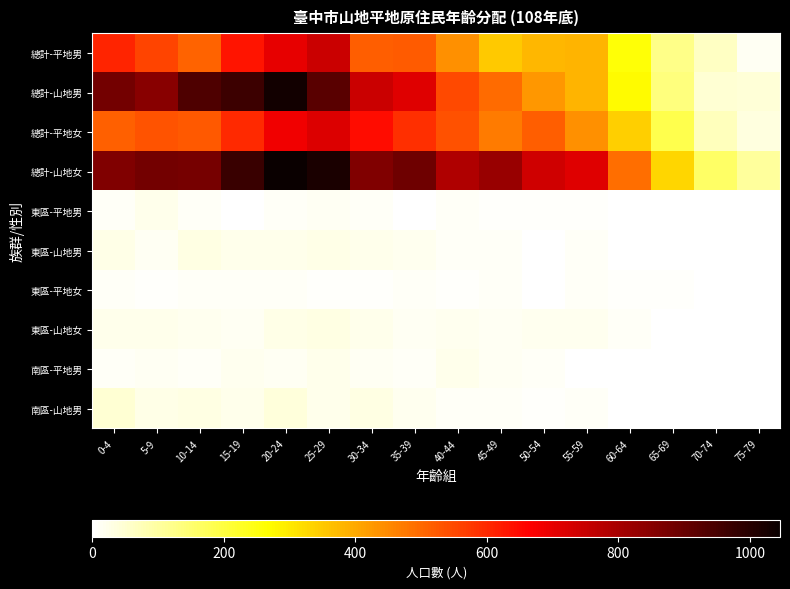

Reading left to right, extract all data points from this chart.

總計-平地男: 0-4=607	5-9=557	10-14=510	15-19=630	20-24=700	25-29=745	30-34=515	35-39=520	40-44=439	45-49=348	50-54=379	55-59=381	60-64=259	65-69=124	70-74=62	75-79=14
總計-山地男: 0-4=880	5-9=849	10-14=938	15-19=968	20-24=1033	25-29=923	30-34=746	35-39=711	40-44=548	45-49=498	50-54=428	55-59=382	60-64=270	65-69=137	70-74=48	75-79=41
總計-平地女: 0-4=514	5-9=533	10-14=526	15-19=599	20-24=685	25-29=716	30-34=644	35-39=592	40-44=536	45-49=470	50-54=517	55-59=438	60-64=343	65-69=184	70-74=72	75-79=33
總計-山地女: 0-4=862	5-9=880	10-14=875	15-19=972	20-24=1046	25-29=1020	30-34=862	35-39=889	40-44=786	45-49=822	50-54=737	55-59=714	60-64=491	65-69=328	70-74=162	75-79=103
東區-平地男: 0-4=11	5-9=23	10-14=10	15-19=4	20-24=11	25-29=14	30-34=10	35-39=4	40-44=11	45-49=5	50-54=7	55-59=6	60-64=3	65-69=0	70-74=0	75-79=0
東區-山地男: 0-4=25	5-9=15	10-14=31	15-19=24	20-24=21	25-29=25	30-34=22	35-39=19	40-44=12	45-49=11	50-54=4	55-59=9	60-64=3	65-69=2	70-74=0	75-79=0
東區-平地女: 0-4=10	5-9=6	10-14=10	15-19=9	20-24=11	25-29=7	30-34=7	35-39=10	40-44=7	45-49=11	50-54=4	55-59=9	60-64=7	65-69=5	70-74=3	75-79=0
東區-山地女: 0-4=22	5-9=24	10-14=19	15-19=16	20-24=25	25-29=30	30-34=24	35-39=16	40-44=17	45-49=15	50-54=20	55-59=17	60-64=9	65-69=3	70-74=3	75-79=0
南區-平地男: 0-4=10	5-9=14	10-14=12	15-19=17	20-24=15	25-29=21	30-34=13	35-39=10	40-44=21	45-49=16	50-54=10	55-59=4	60-64=3	65-69=2	70-74=4	75-79=1
南區-山地男: 0-4=46	5-9=26	10-14=29	15-19=24	20-24=38	25-29=24	30-34=31	35-39=20	40-44=12	45-49=11	50-54=7	55-59=10	60-64=3	65-69=2	70-74=1	75-79=1